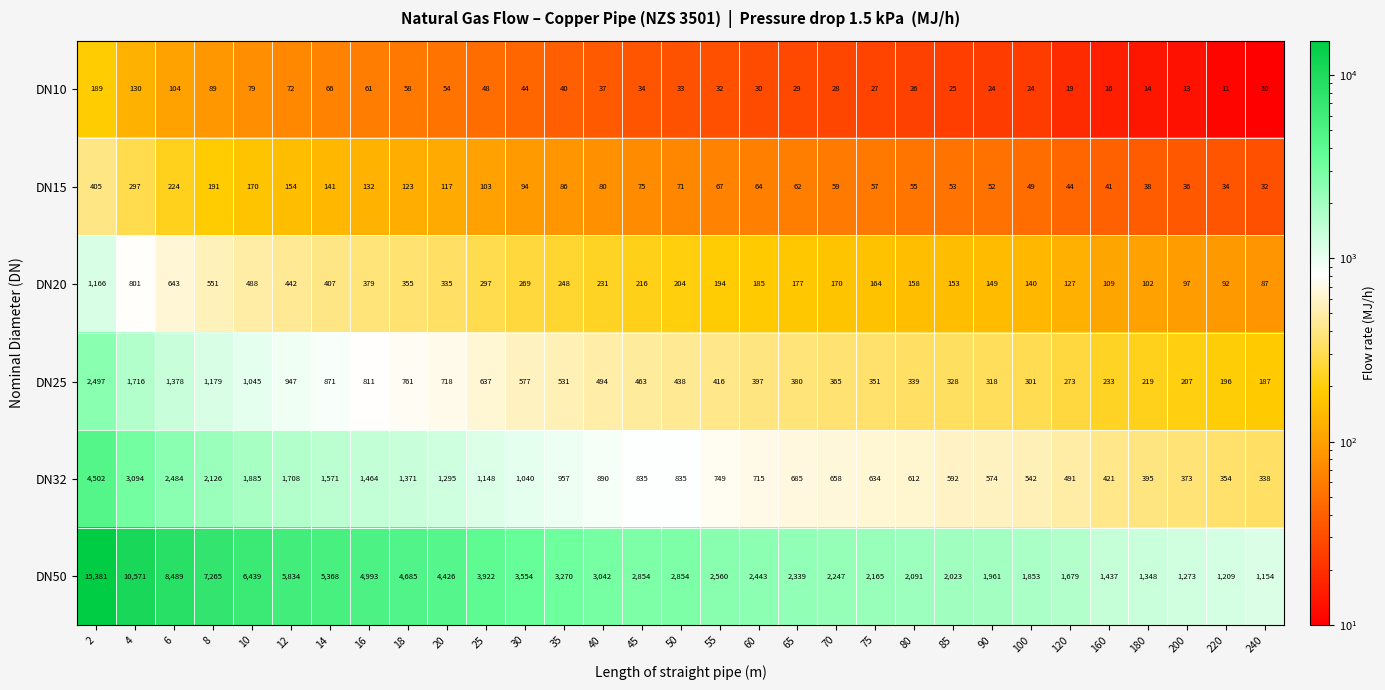

The value of DN32 at 18 is 1371. True or false?

True